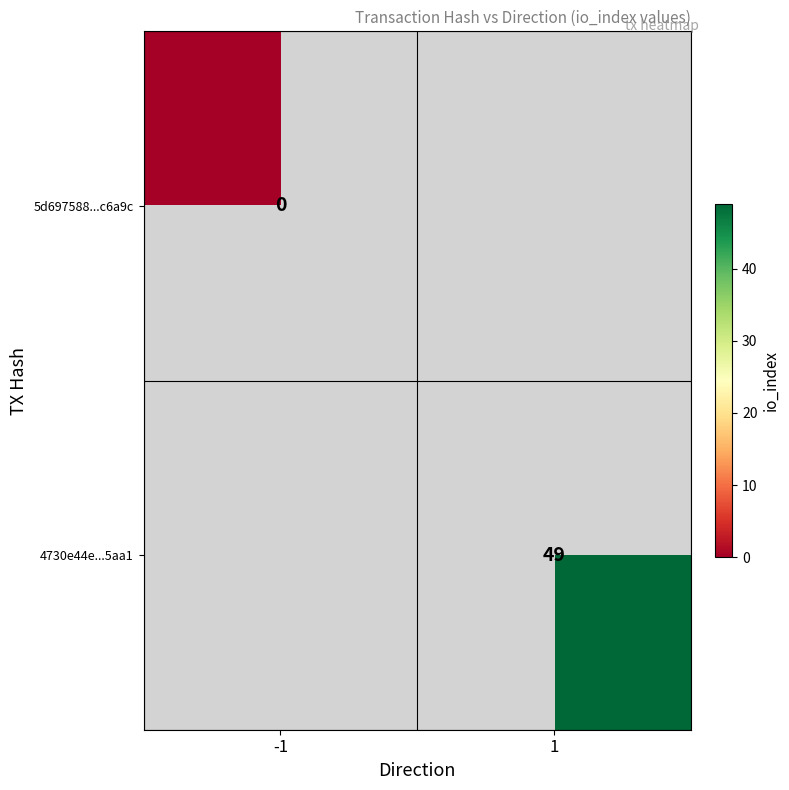

The value of 4730e44e...5aa1 at 1 is 73. True or false?

False